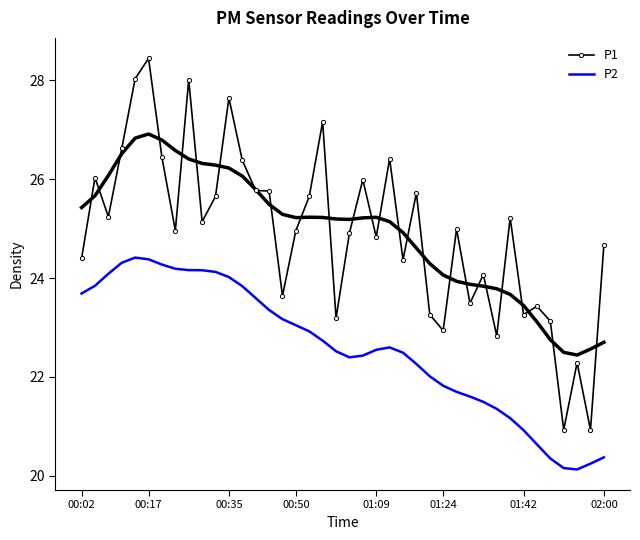

True or false: P2 and P1 cross at least once.

False